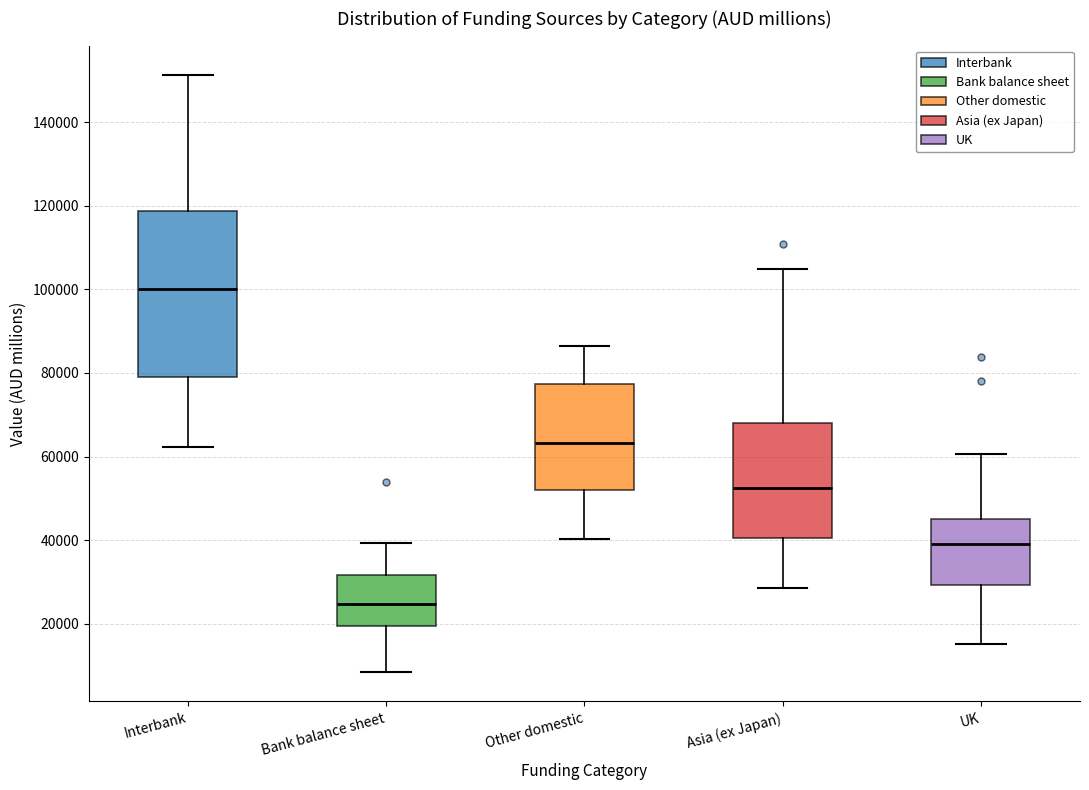

Reading left to right, read every box against the y-axis: the position of its median line, the range the box covers, and the ends of its whiskers. The values are not printed on the chart, so give them approximately, as read against the axis.

Interbank: median 100000, box 78000 to 118000, whiskers 62000 to 152000
Bank balance sheet: median 24000, box 20000 to 32000, whiskers 8000 to 40000
Other domestic: median 64000, box 52000 to 78000, whiskers 40000 to 86000
Asia (ex Japan): median 52000, box 40000 to 68000, whiskers 28000 to 104000
UK: median 40000, box 30000 to 46000, whiskers 16000 to 60000